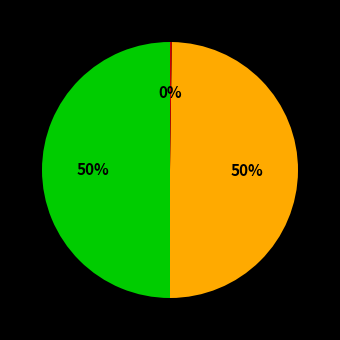

To the nearest percent, what is the average slice percentage?

33%